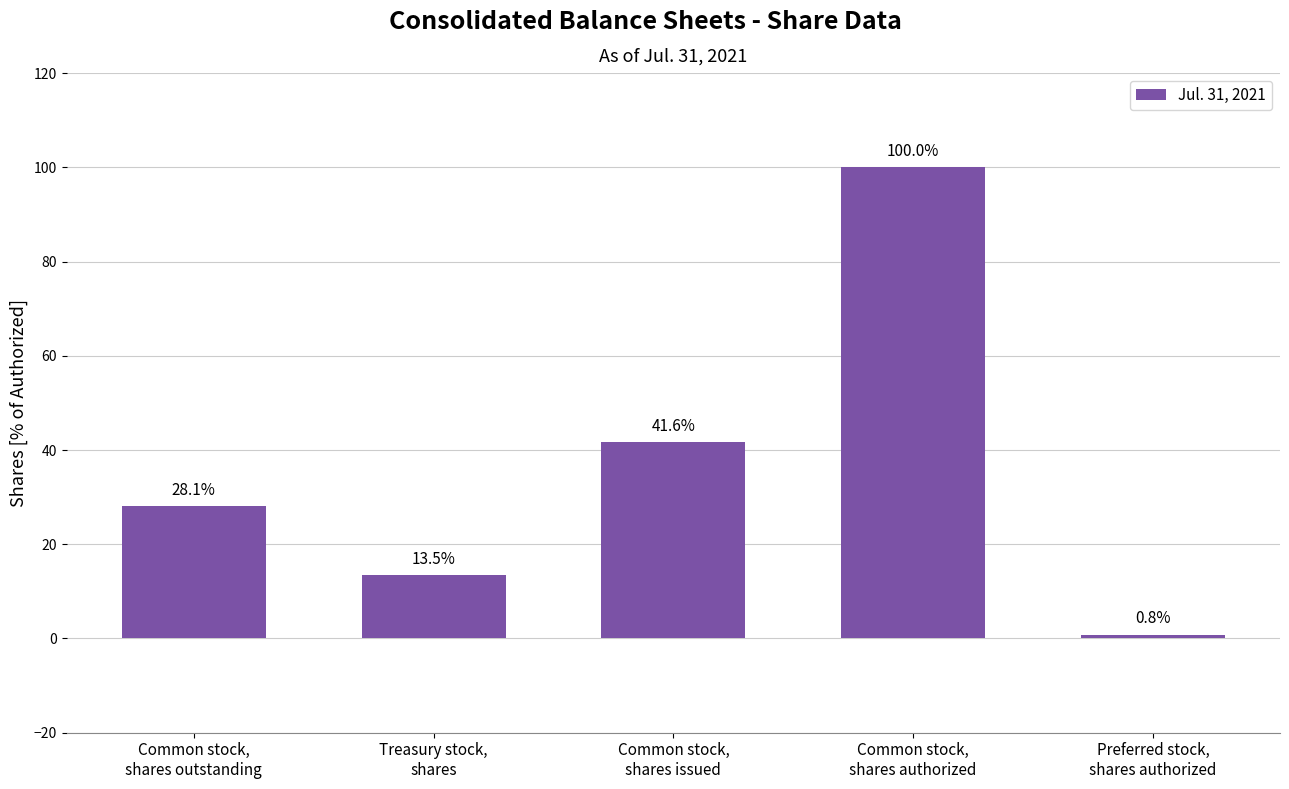

Is it true that the value at Common stock,
shares authorized is 100.0?

True